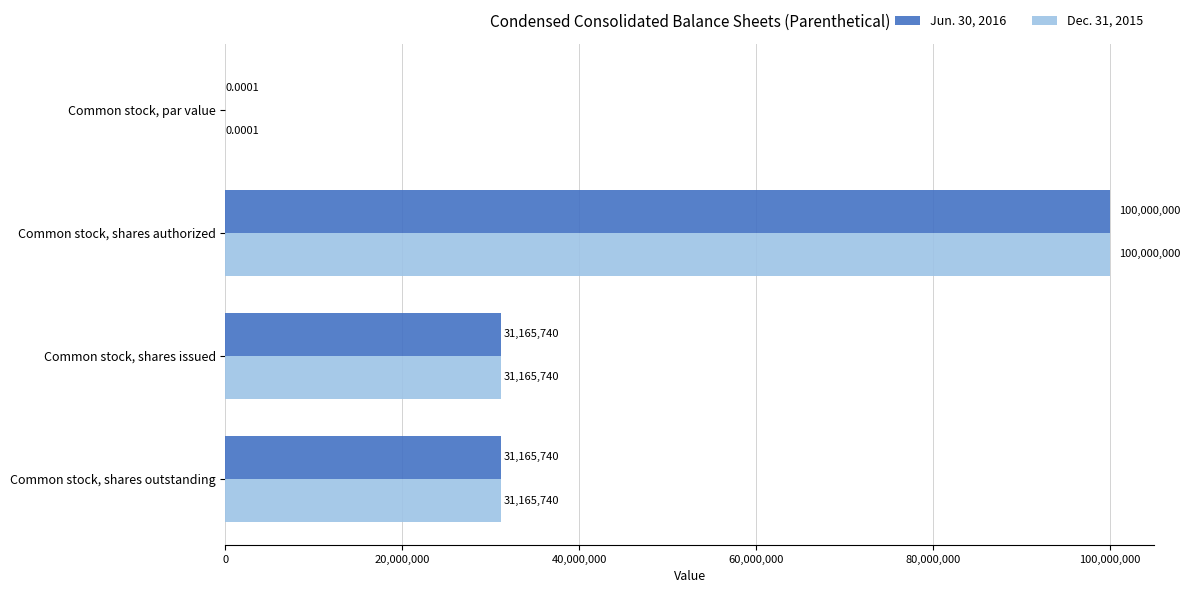

What is the sum of all Jun. 30, 2016 values?

162331480.0